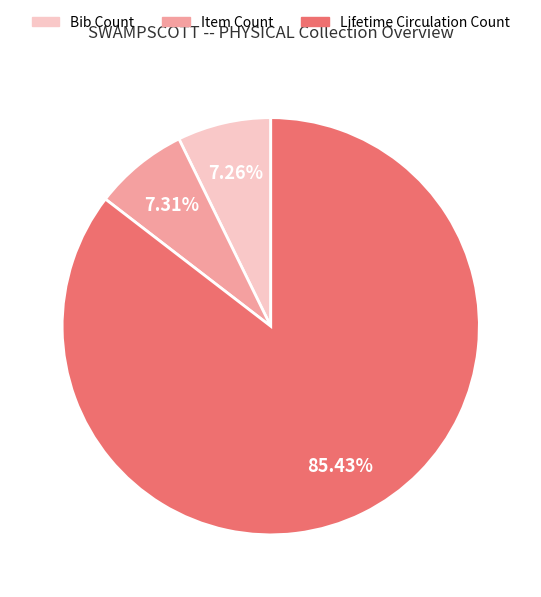

What is the total percentage of Item Count and Bib Count?

14.6%